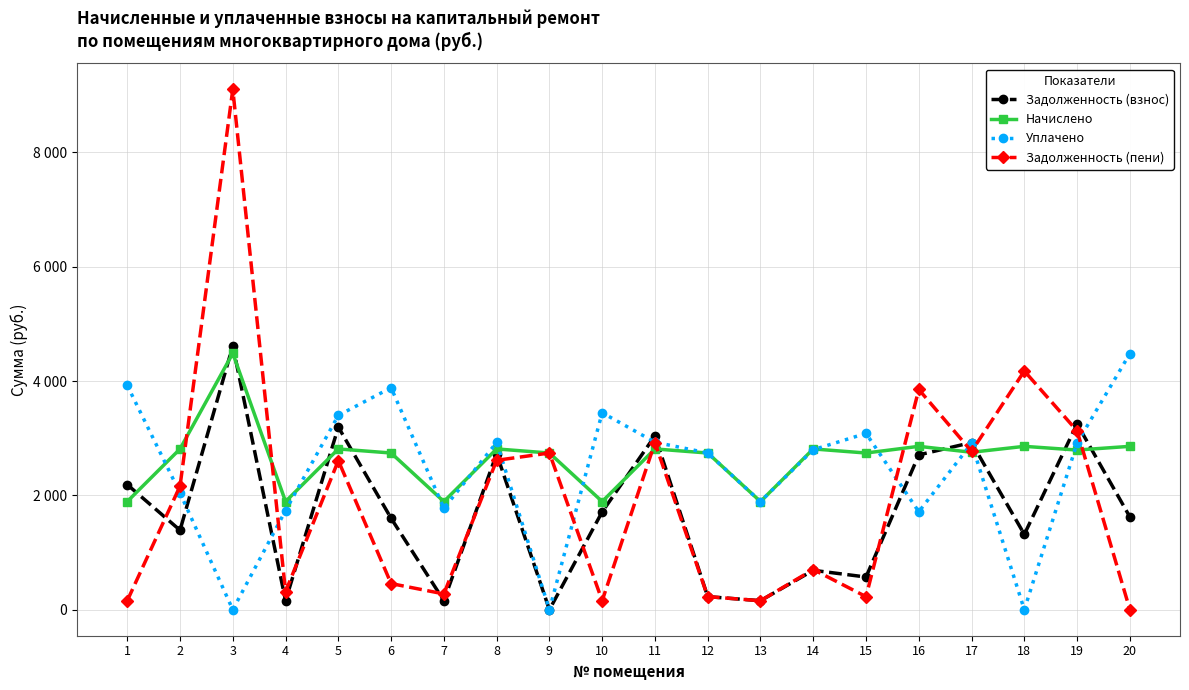

In Уплачено, how many points are higher than both neighbors (excluding endpoints)?

5